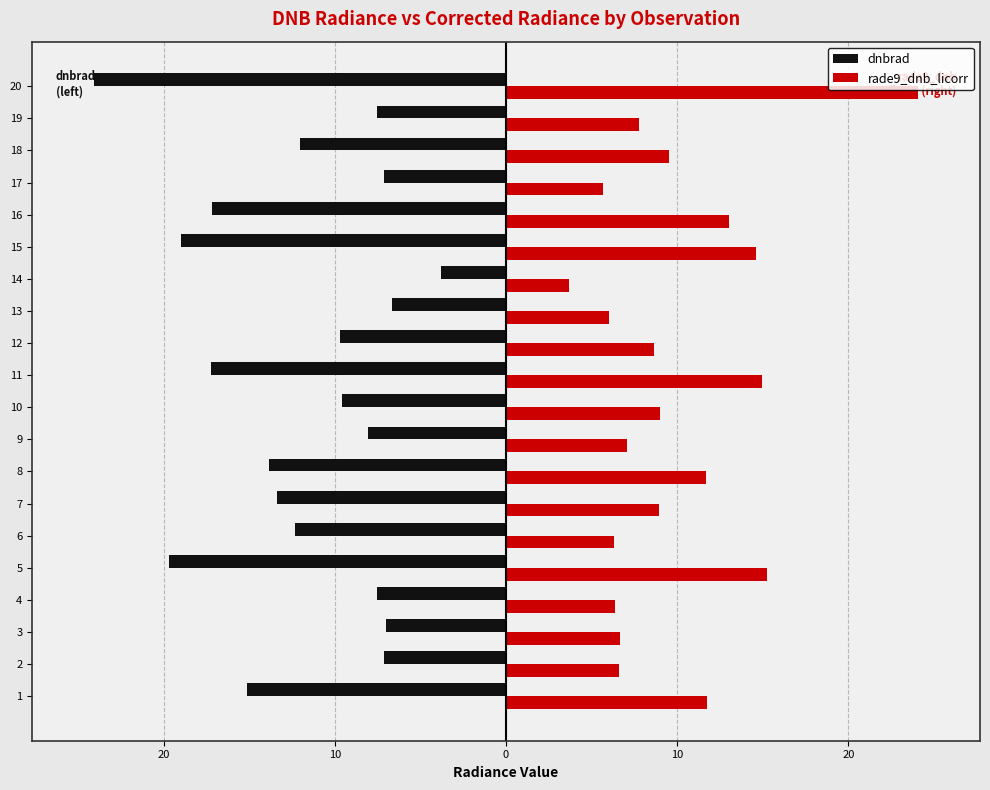

What are all the series names shown in the legend?

dnbrad, rade9_dnb_licorr